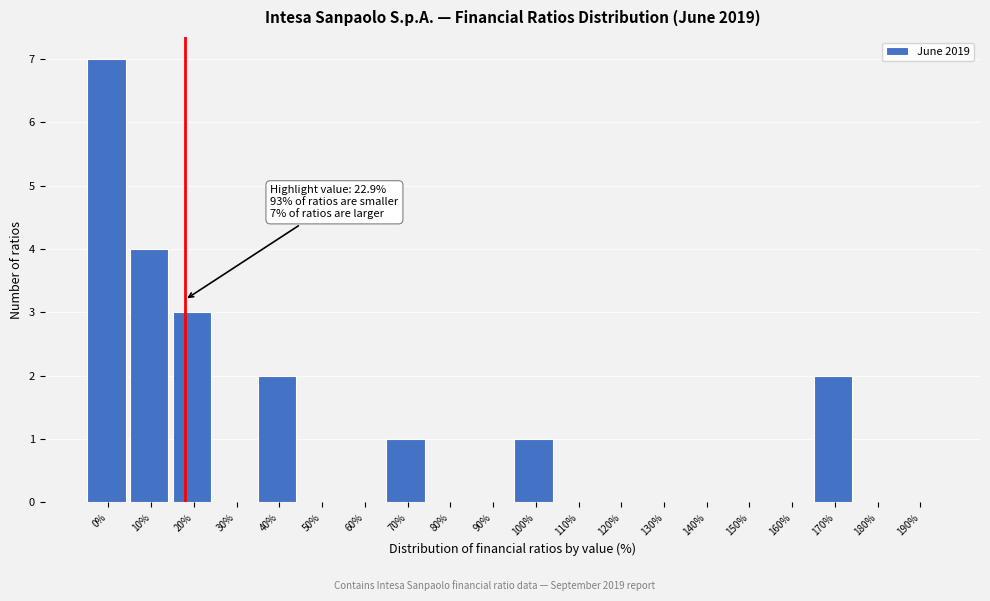

Reading right to left, extract all data points from this chart.

190%=0	180%=0	170%=2	160%=0	150%=0	140%=0	130%=0	120%=0	110%=0	100%=1	90%=0	80%=0	70%=1	60%=0	50%=0	40%=2	30%=0	20%=3	10%=4	0%=7